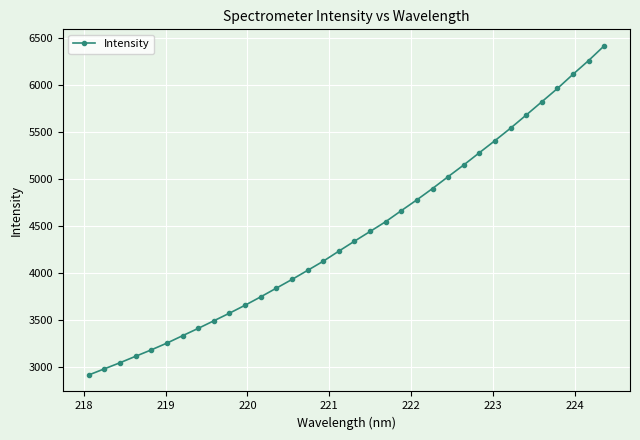

What is the value of the 15th point from the left?

4031.1